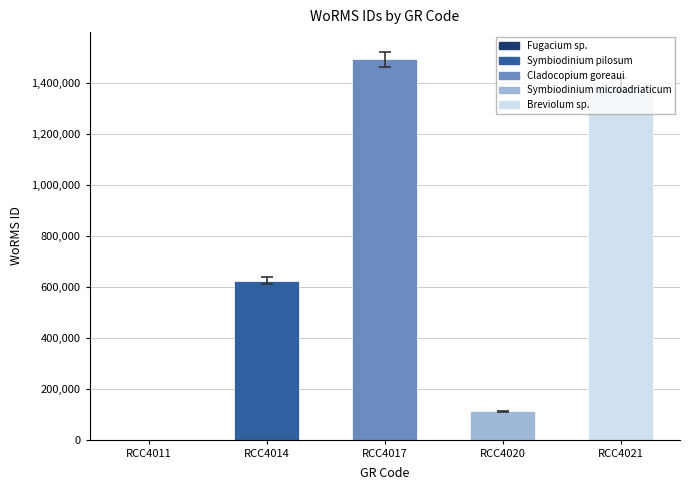

The value at RCC4017 is 609115. True or false?

False